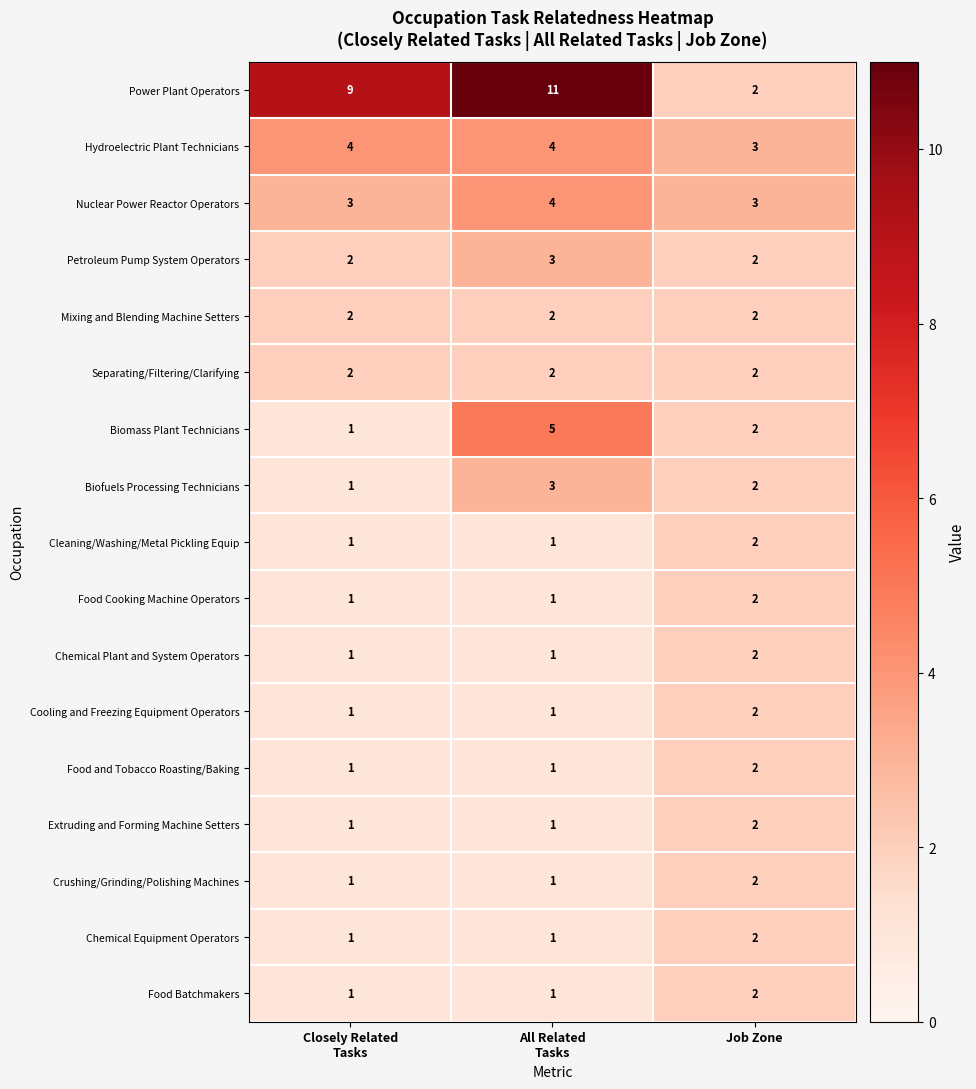

The Chemical Equipment Operators series shows 2 at Job Zone. True or false?

True